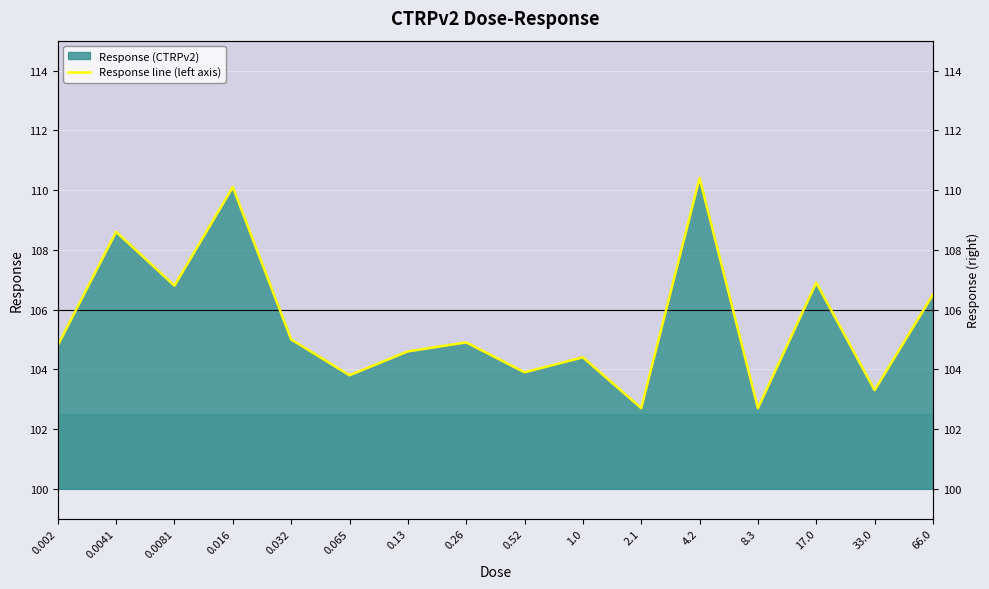

Where is the data nearest to the value 106?

66.0